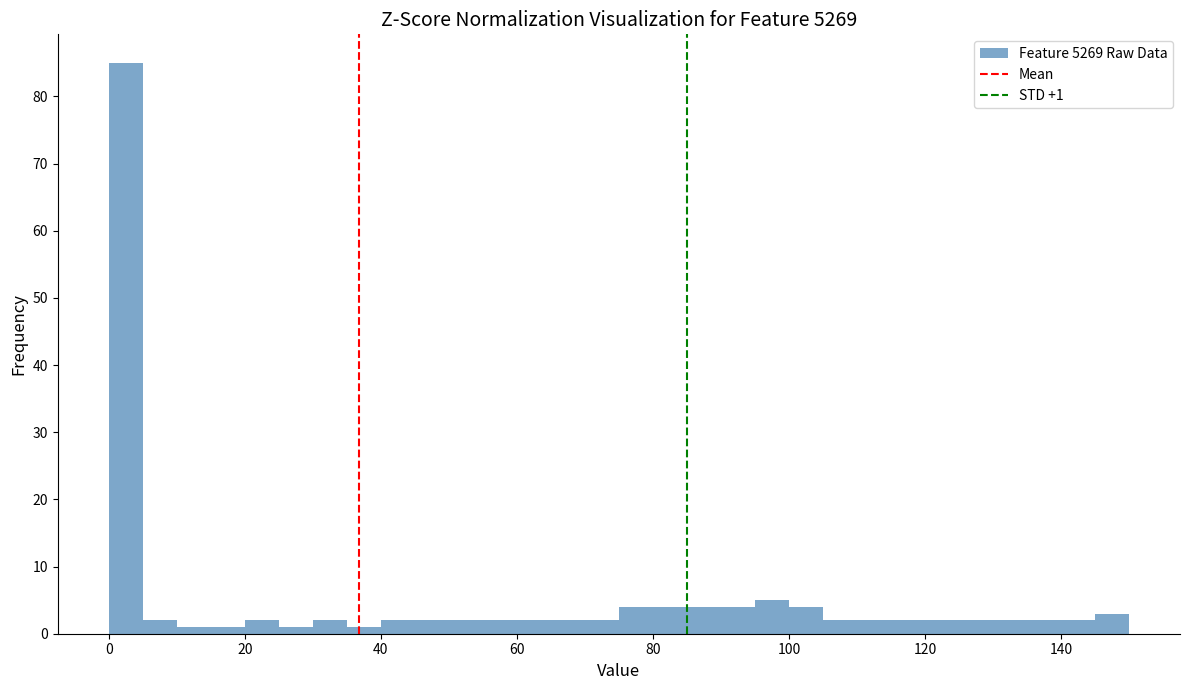

Read against the x-axis, roughly where is the centre of the tallest bar?

2